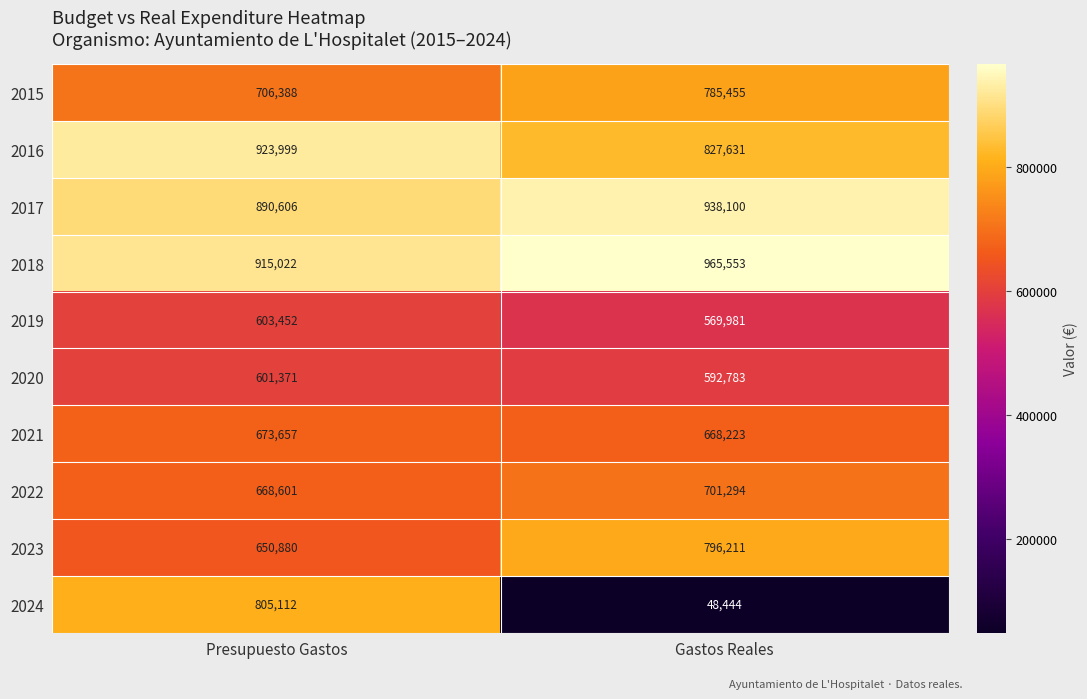

The value of 2019 at Presupuesto Gastos is 603452. True or false?

True